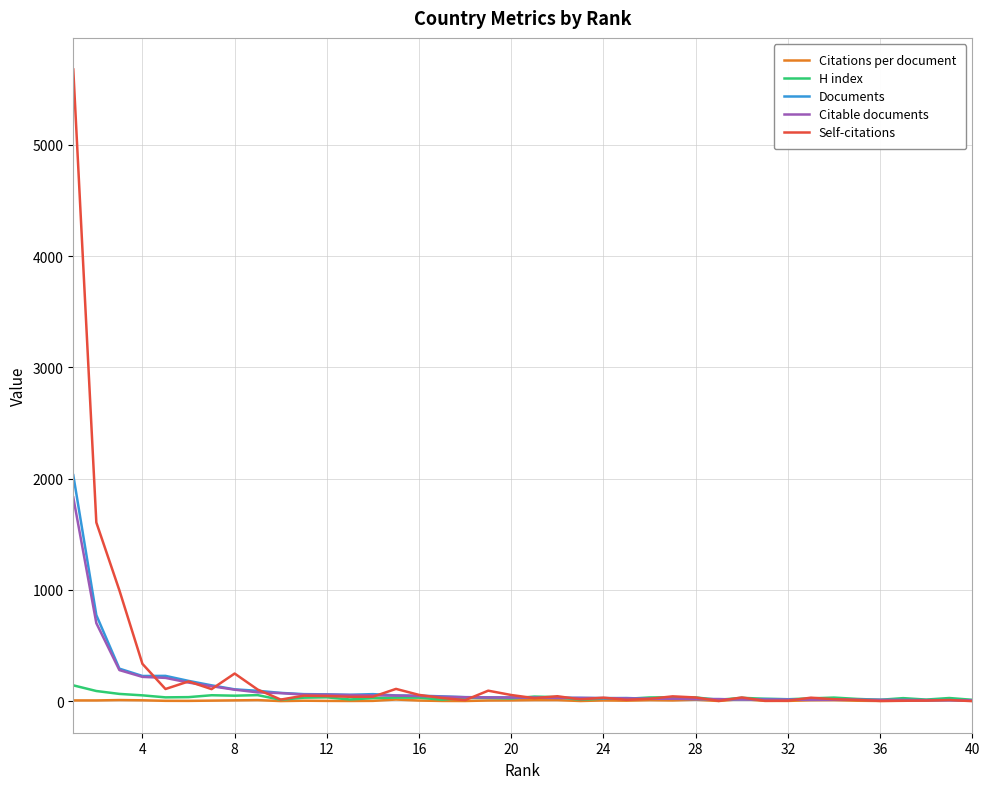

Which series has the largest range (max minus min)?

Self-citations